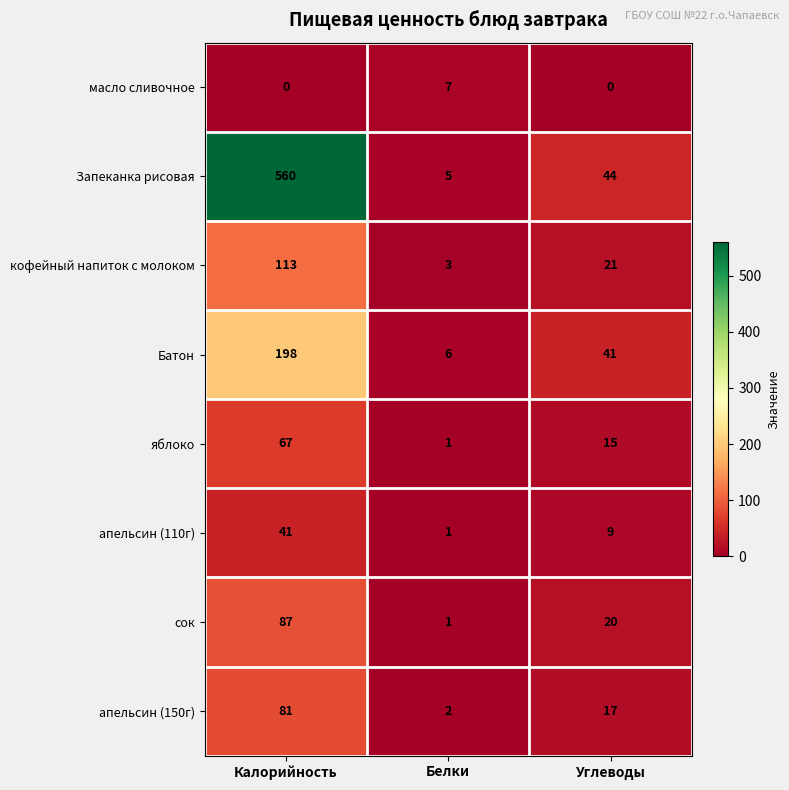

What is the difference between the highest and lowest values at Углеводы?

44